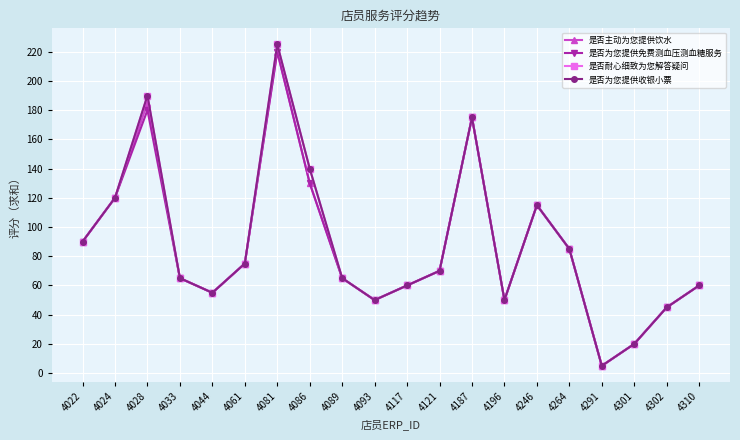

Is this an area chart (filled region under the line)?

No